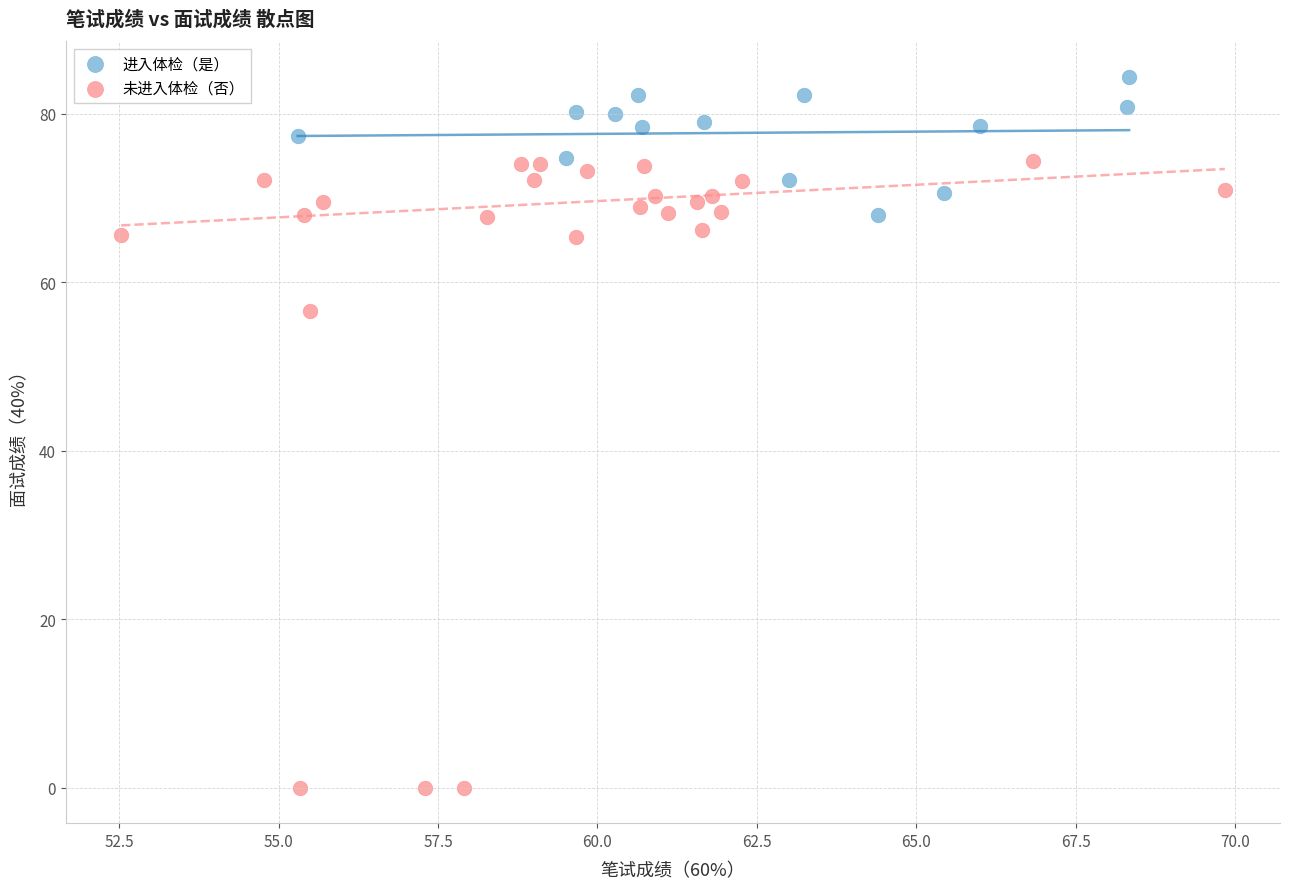

Which series has the largest Y range (max minus min)?

未进入体检（否）